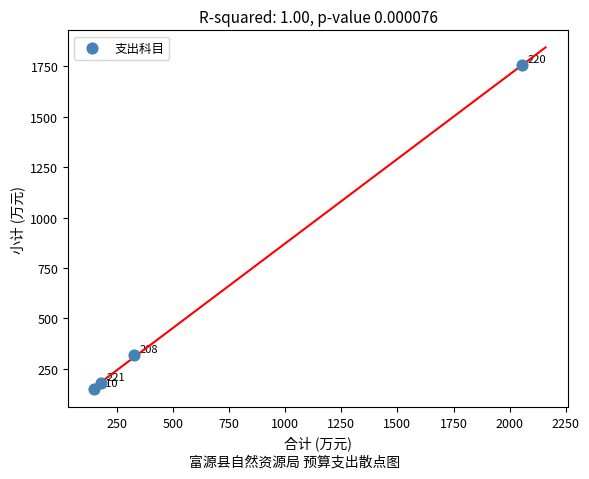

What Y value in the scatter plot is closest to 953?

319.1